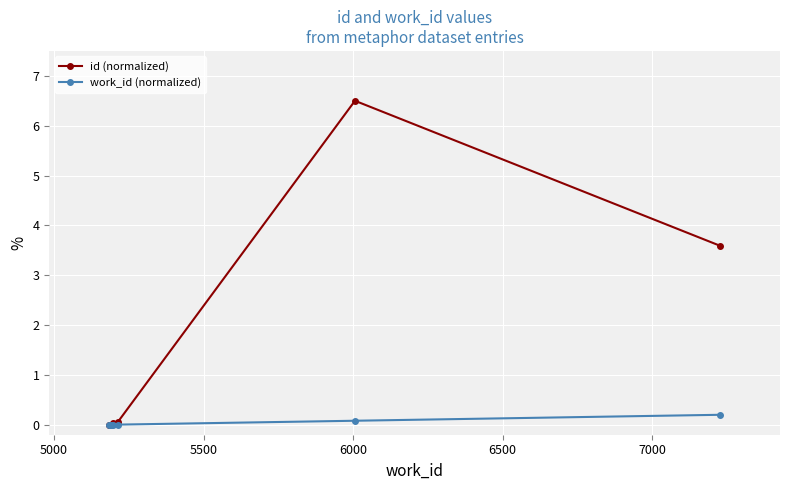

What is the maximum value shown in the chart?

6.5